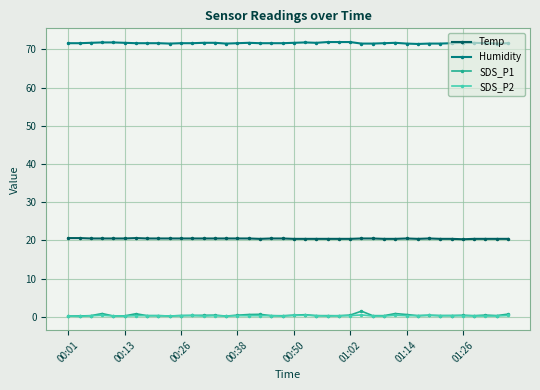

What is the greatest value displayed?

71.9